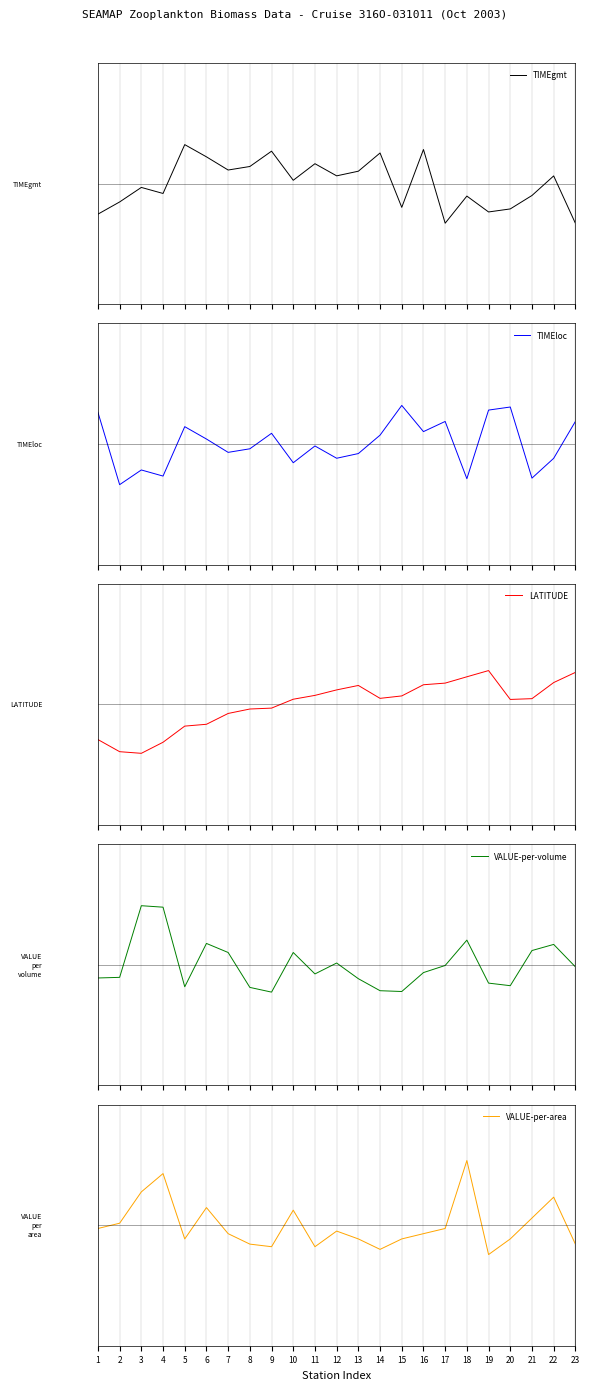

Which series ends up on top after the final intersection of VALUE-per-area and TIMEloc?

TIMEloc